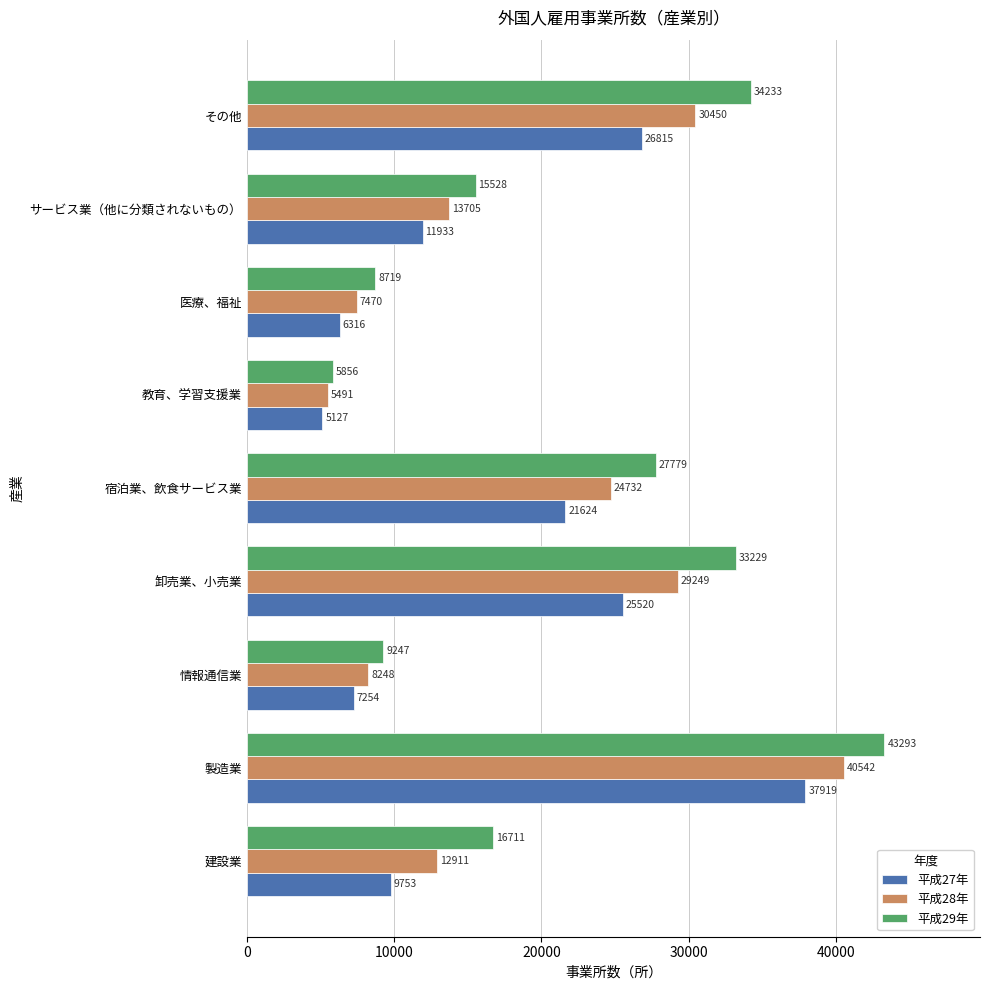

At which category is the sum across all series the highest?

製造業